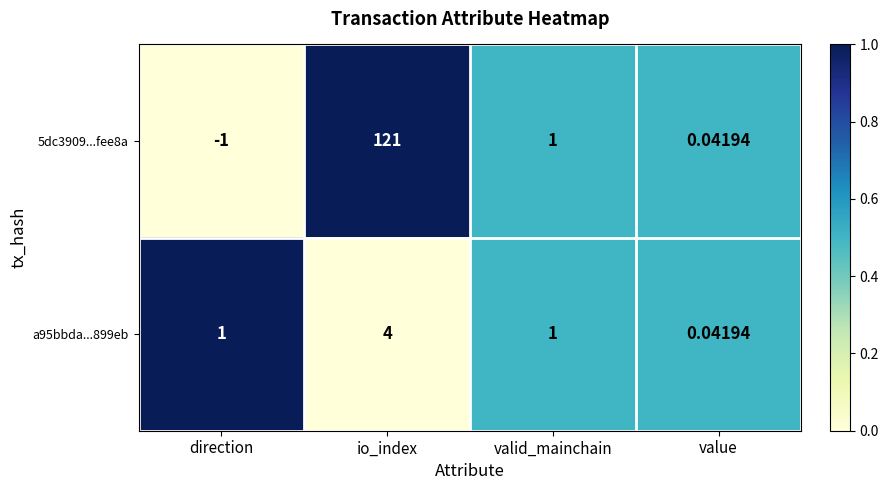

List the labels in order of 5dc3909...fee8a value, largest first.

io_index, valid_mainchain, value, direction